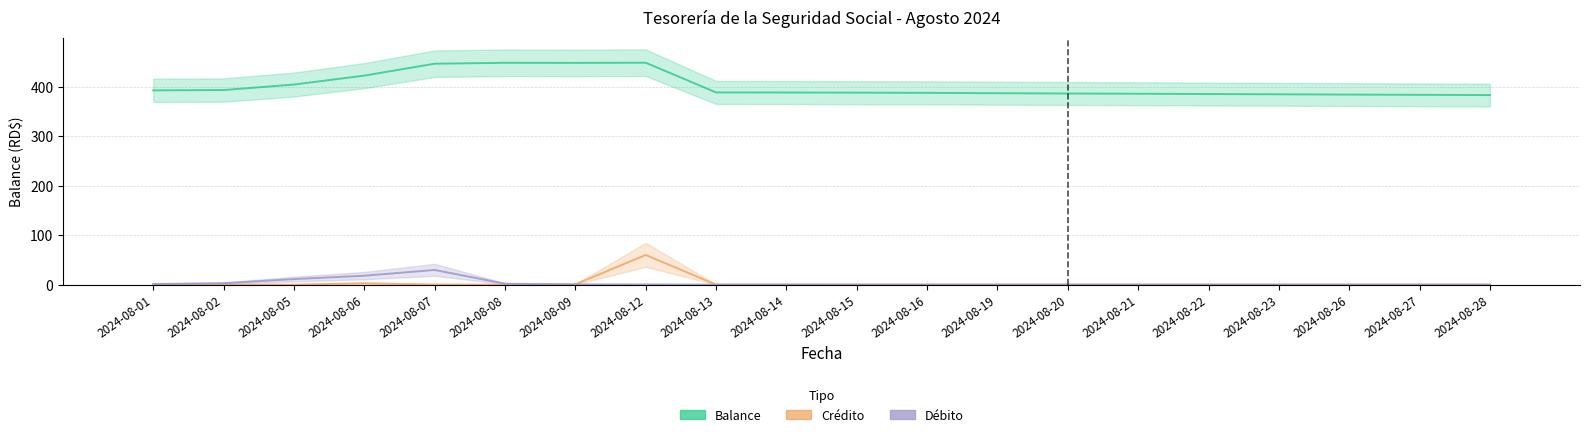

Reading left to right, transcribe all the data shown in this chart.

Balance (millones RD$): 2024-08-01=392.5	2024-08-02=393.2	2024-08-05=404.3	2024-08-06=422.3	2024-08-07=446.4	2024-08-08=448.2	2024-08-09=448.0	2024-08-12=448.4	2024-08-13=388.4	2024-08-14=388.2	2024-08-15=387.9	2024-08-16=387.5	2024-08-19=386.8	2024-08-20=386.2	2024-08-21=385.7	2024-08-22=385.1	2024-08-23=384.6	2024-08-26=384.0	2024-08-27=383.5	2024-08-28=383.0
Crédito (millones RD$): 2024-08-01=0.0	2024-08-02=0.0	2024-08-05=0.0	2024-08-06=2.7	2024-08-07=0.2	2024-08-08=0.0	2024-08-09=0.6	2024-08-12=60.0	2024-08-13=0.0	2024-08-14=0.2	2024-08-15=0.0	2024-08-16=0.0	2024-08-19=0.0	2024-08-20=0.0	2024-08-21=0.0	2024-08-22=0.0	2024-08-23=0.0	2024-08-26=0.0	2024-08-27=0.0	2024-08-28=0.0
Débito (millones RD$): 2024-08-01=1.2	2024-08-02=2.8	2024-08-05=11.2	2024-08-06=18.0	2024-08-07=29.7	2024-08-08=1.8	2024-08-09=0.5	2024-08-12=0.4	2024-08-13=0.0	2024-08-14=0.0	2024-08-15=0.0	2024-08-16=0.0	2024-08-19=0.0	2024-08-20=0.0	2024-08-21=0.0	2024-08-22=0.0	2024-08-23=0.0	2024-08-26=0.0	2024-08-27=0.0	2024-08-28=0.0